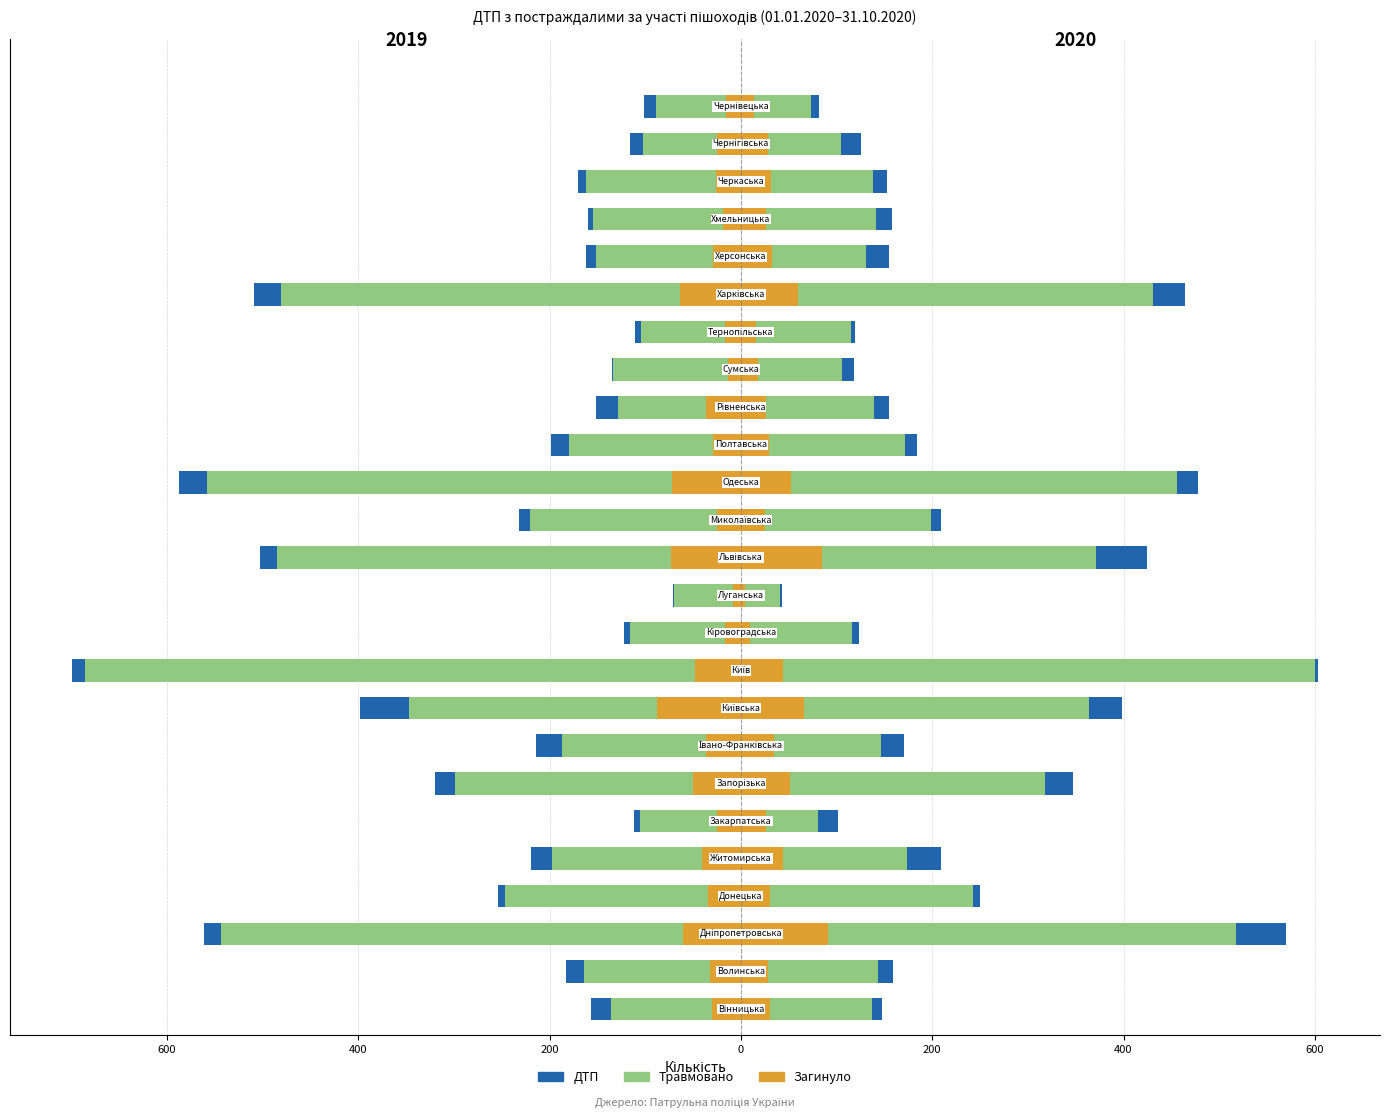

What is the sum of all ДТП 2019 values?

-6446